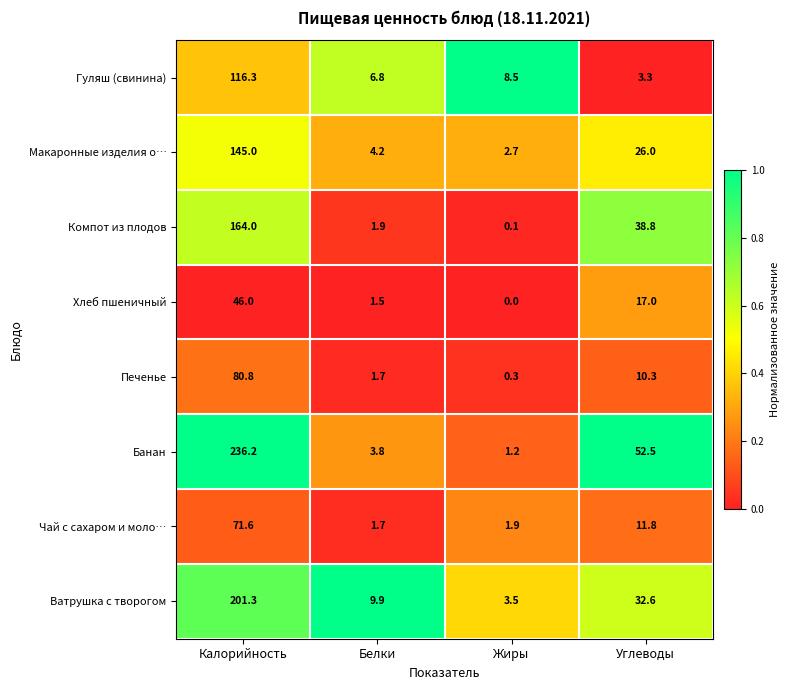

At which category is the sum across all series the highest?

Калорийность